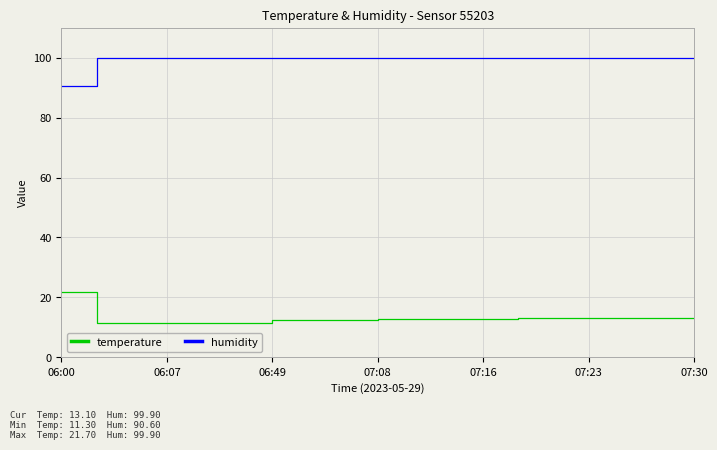

Which series has the largest total across all categories?

humidity